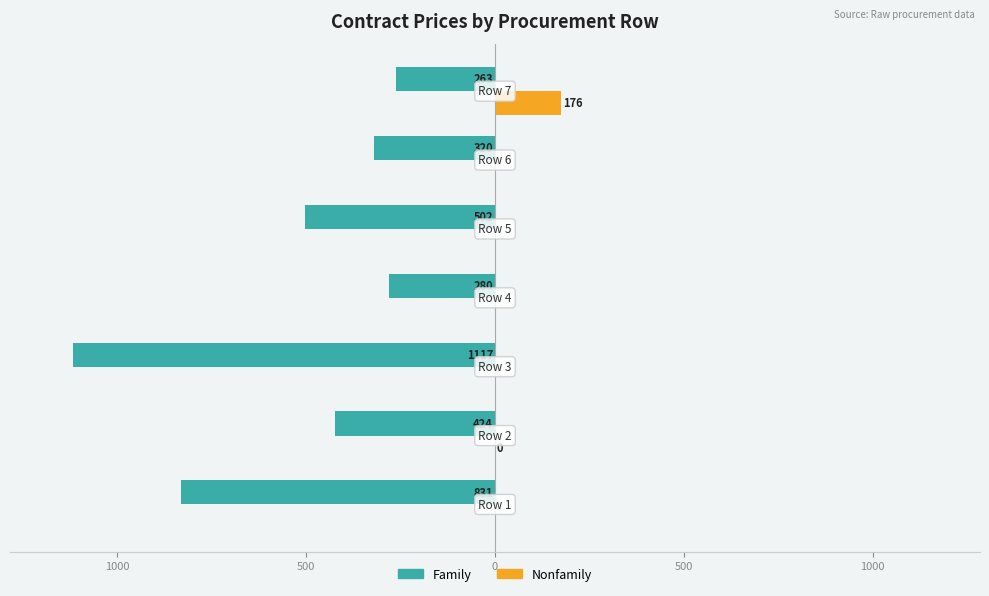

What are all the series names shown in the legend?

Family, Nonfamily